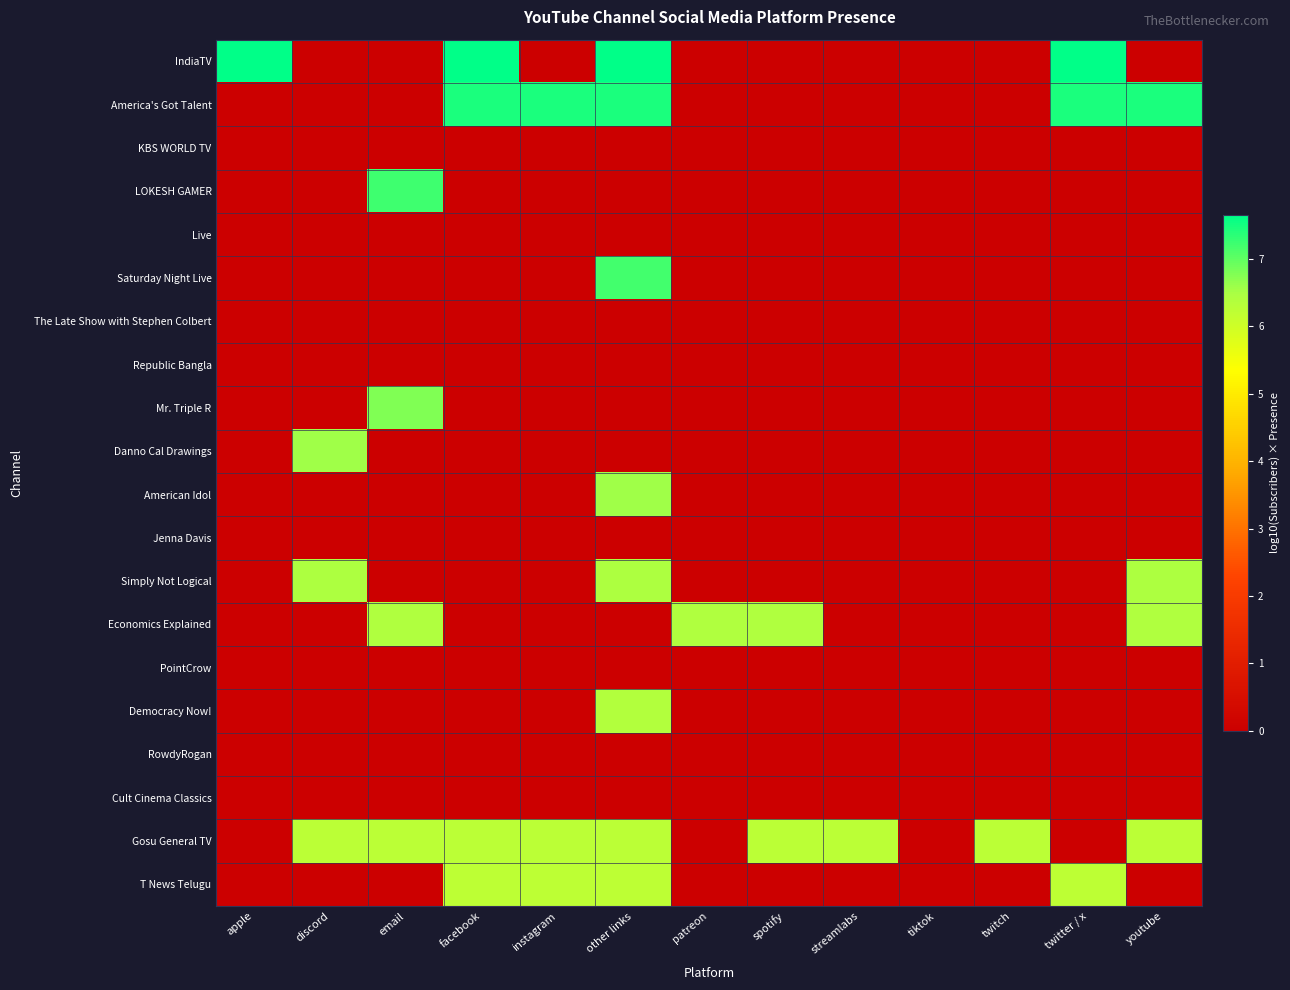

Which has a higher value, apple or discord?

apple